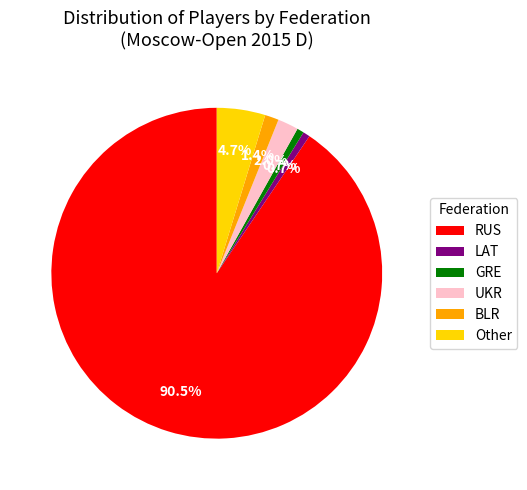

What portion of the pie excludes LAT?

99.3%